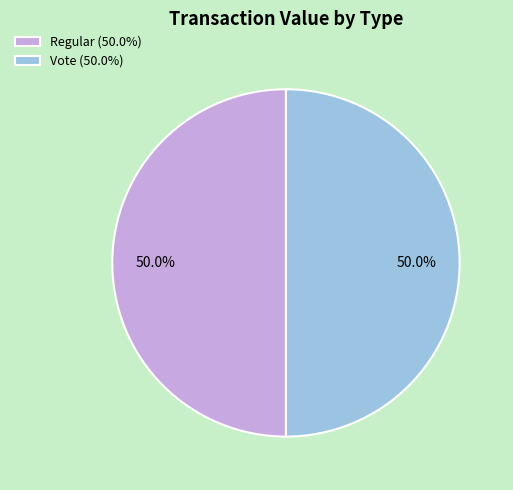

Combined, do Vote (50.0%) and Regular (50.0%) account for over 50%?

Yes